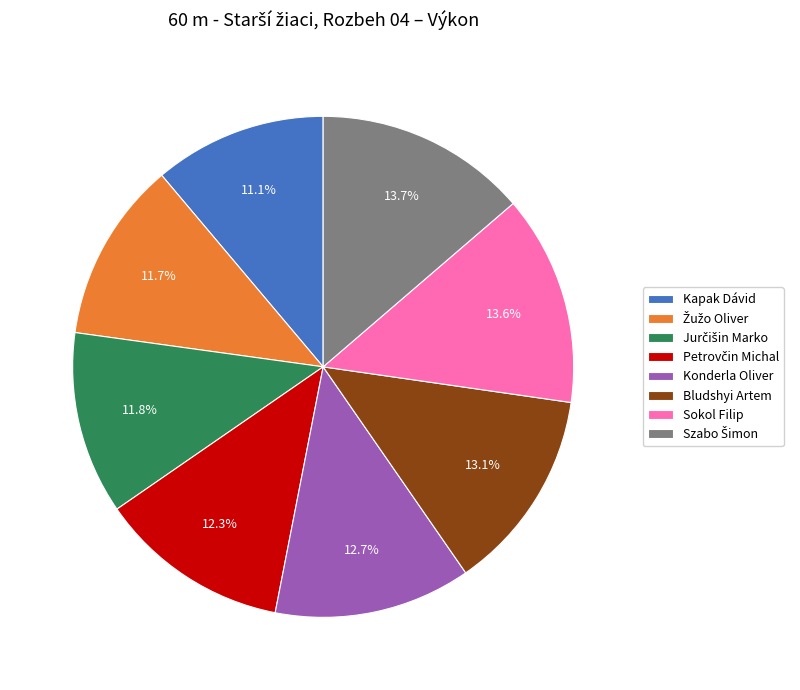

How many slices are in this pie chart?

8